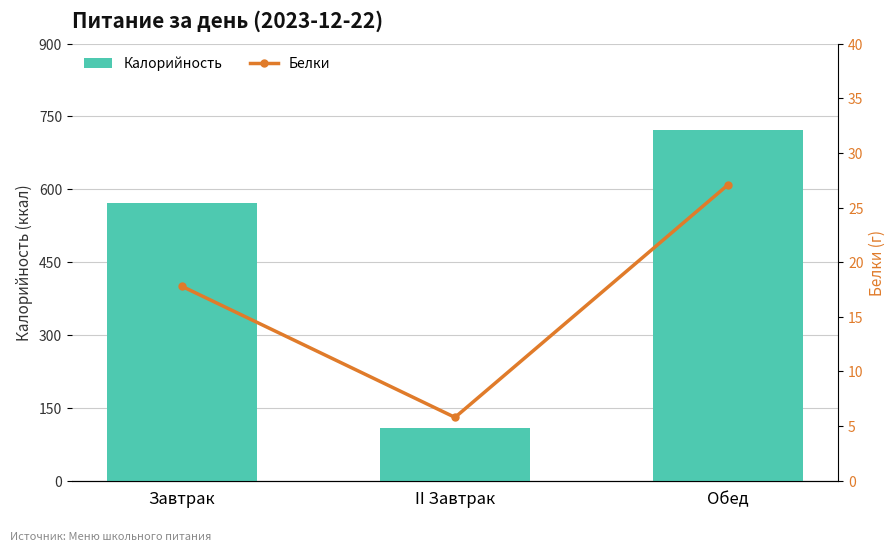

Reading right to left, what are all the values shown in this chart?

Калорийность: Обед=721.2	II Завтрак=108.0	Завтрак=571.6
Белки: Обед=27.1	II Завтрак=5.8	Завтрак=17.8